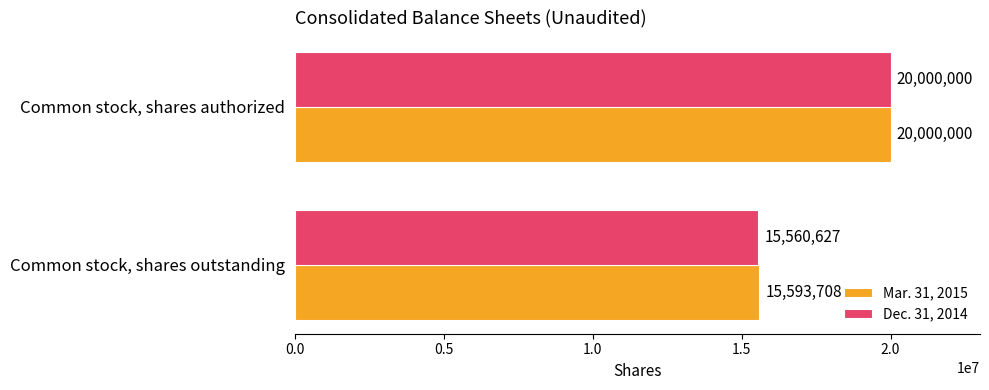

Which series has the widest spread of values?

Dec. 31, 2014